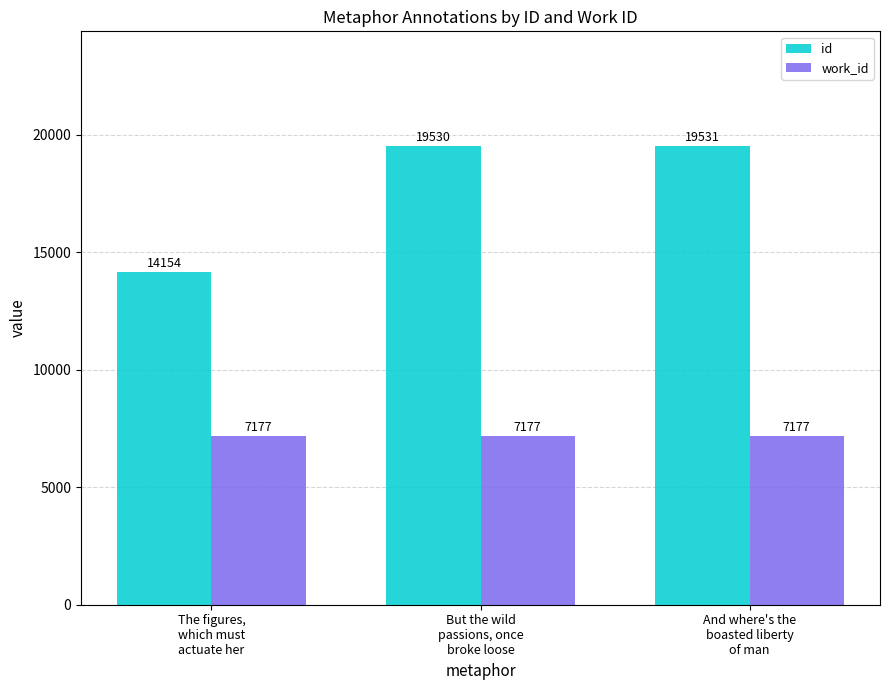

Which category has the highest value in the id series?

And where's the
boasted liberty
of man